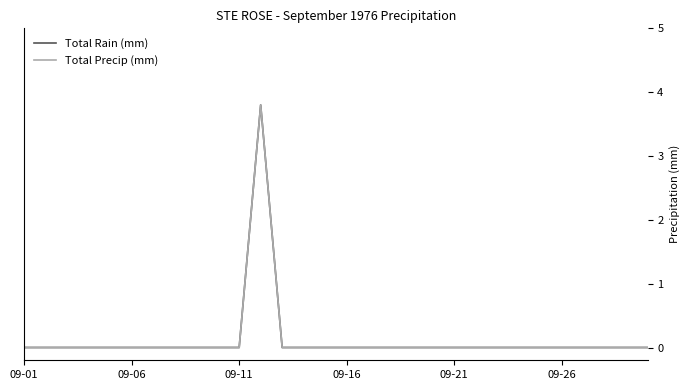

Does the chart have visible grid lines?

No